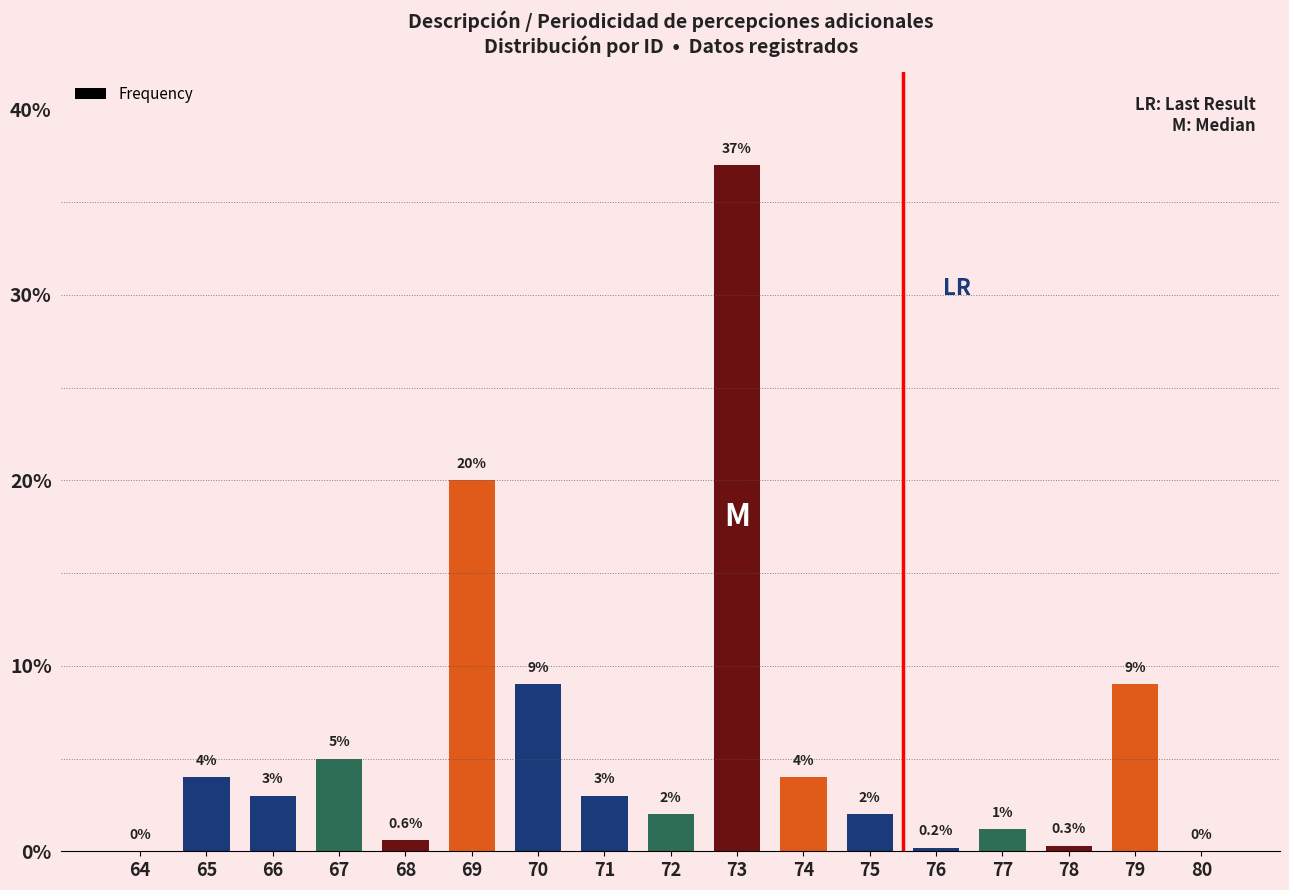

What is the sum of the values at 69 and 70?

29.0